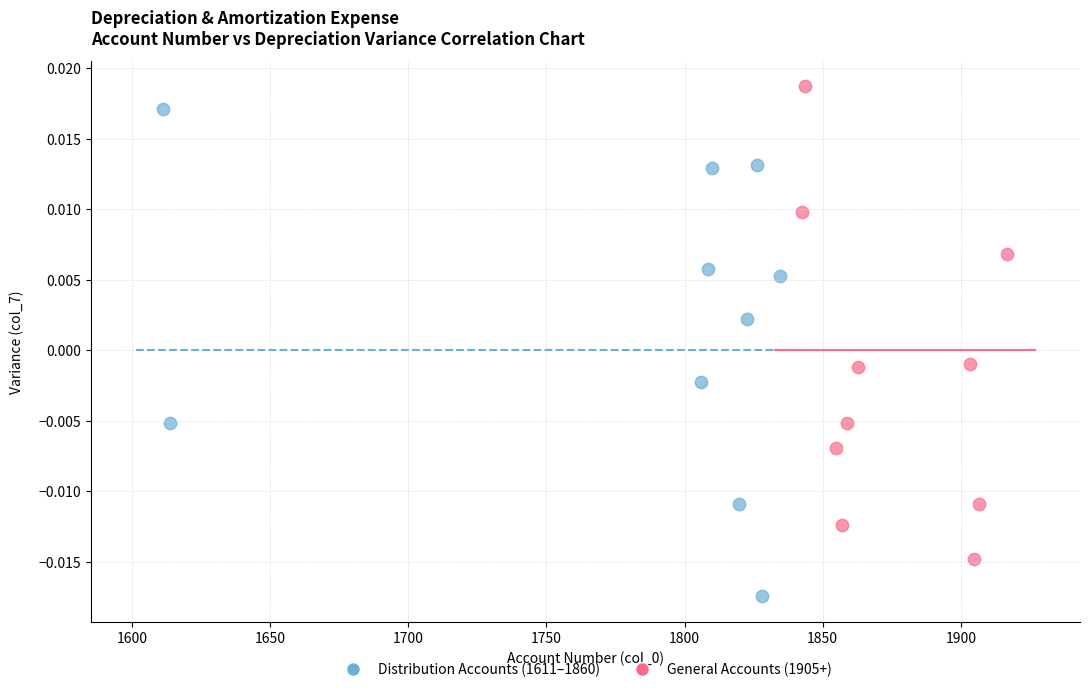

Which series has the widest spread of Y values?

Distribution Accounts (1611–1860)